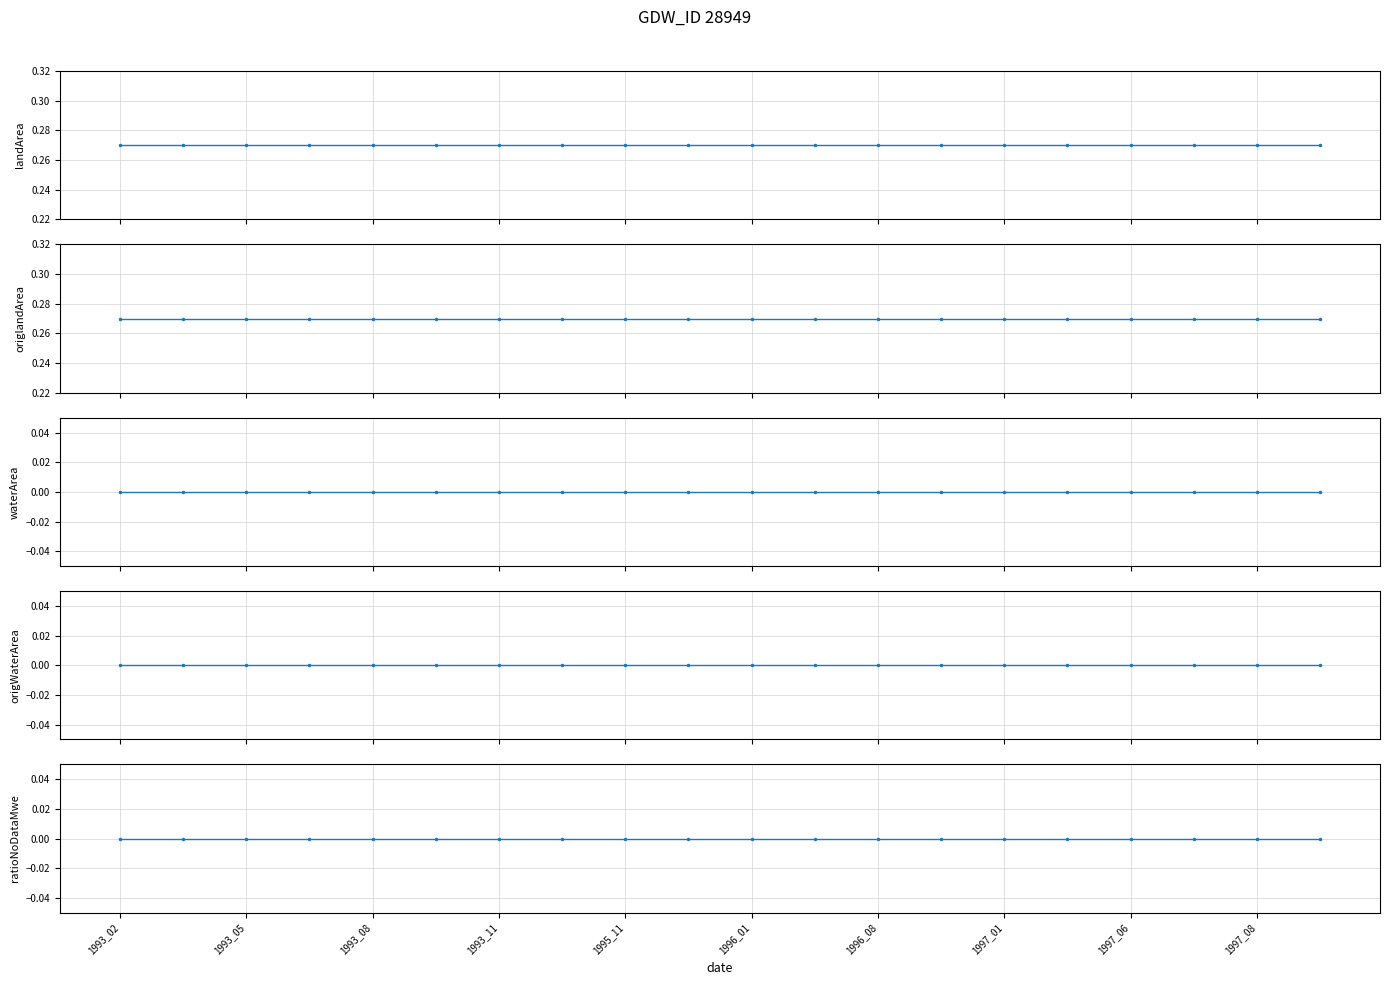

List the series in order of their peak value, highest first.

landArea, origlandArea, waterArea, origWaterArea, ratioNoDataMwe